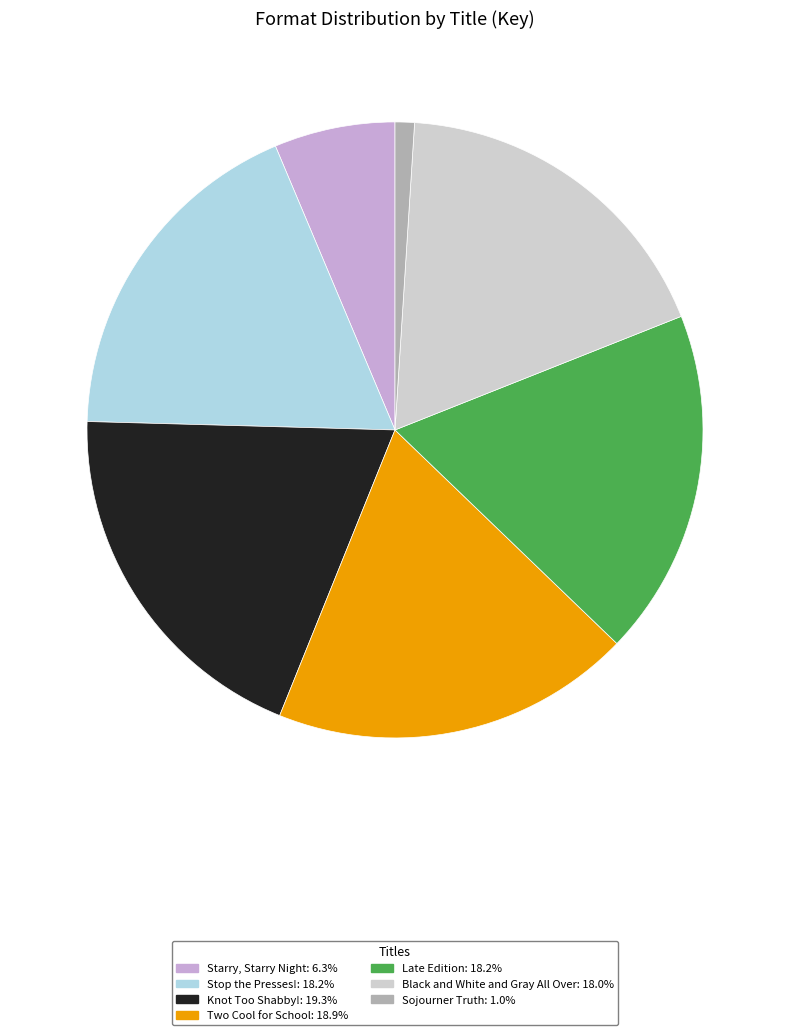

Which category has the smallest portion of the pie?

Sojourner Truth